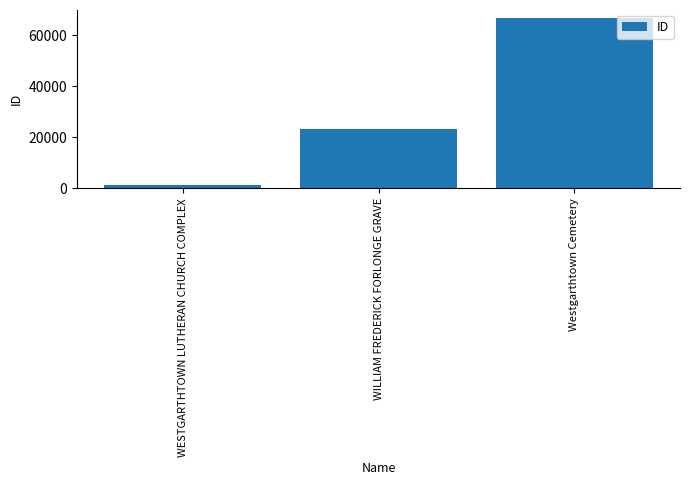

Approximately how many times larger is the value at Westgarthtown Cemetery compared to WESTGARTHTOWN LUTHERAN CHURCH COMPLEX?

58.0